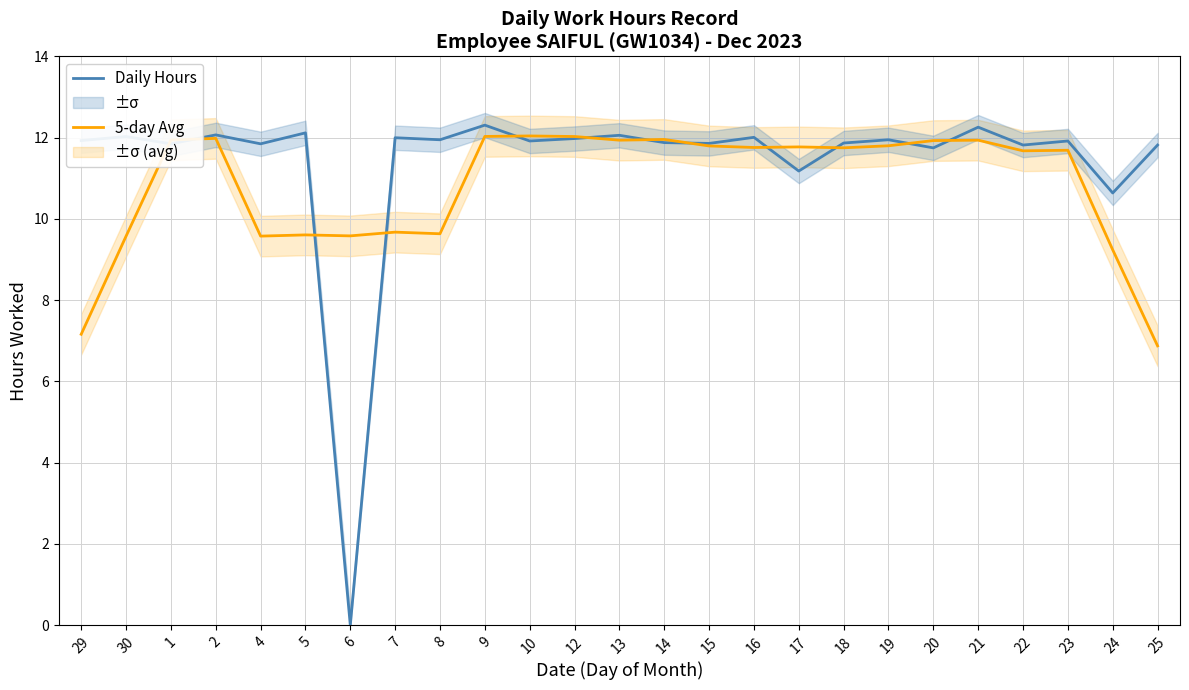

What is the label of the 17th point from the right?

8